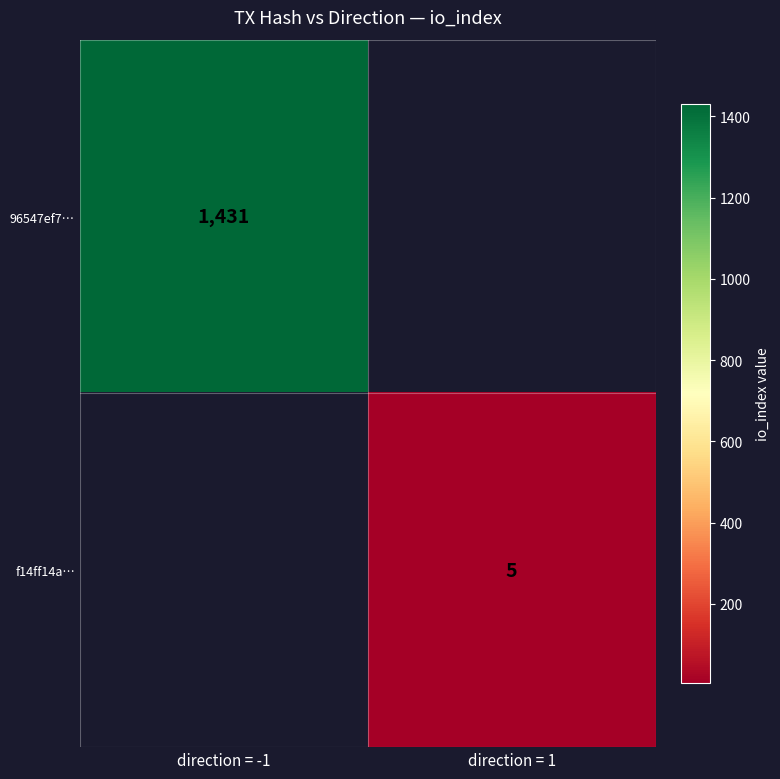

The value of 96547ef7… at direction = -1 is 1431. True or false?

True